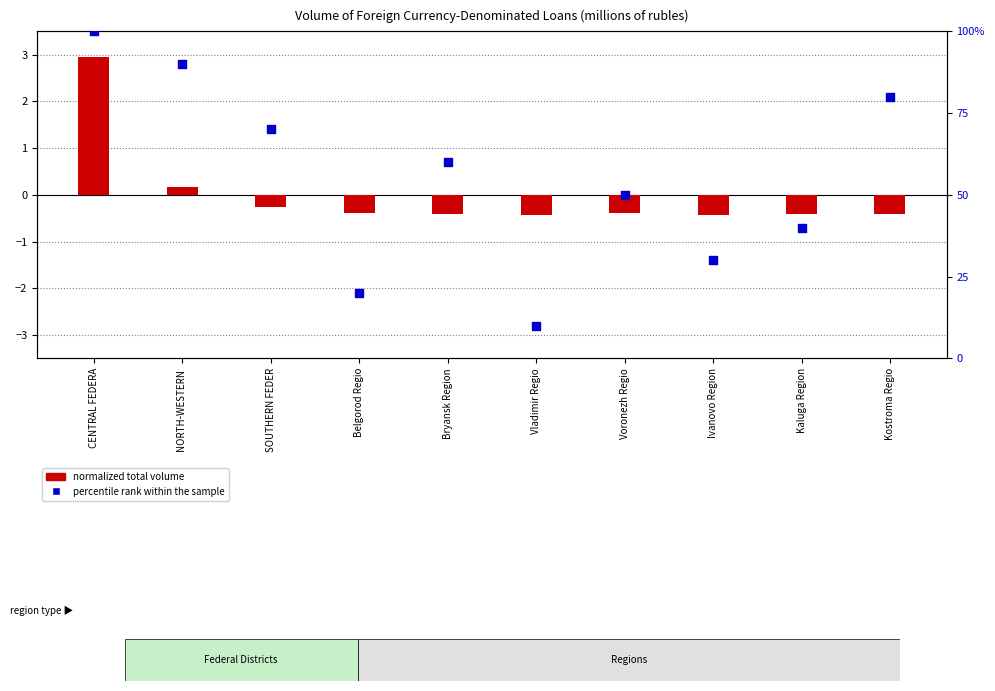

Which series reaches the minimum Y coordinate?

normalized total volume